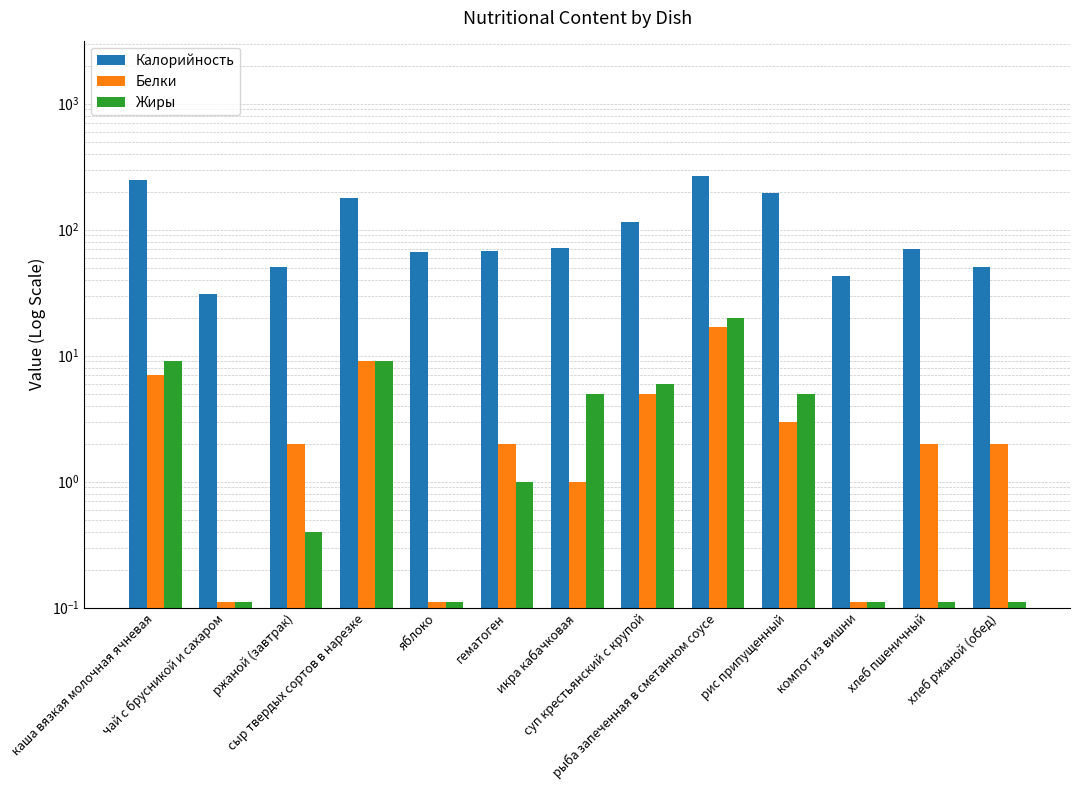

Read the Белки value at суп крестьянский с крупой.

5.0